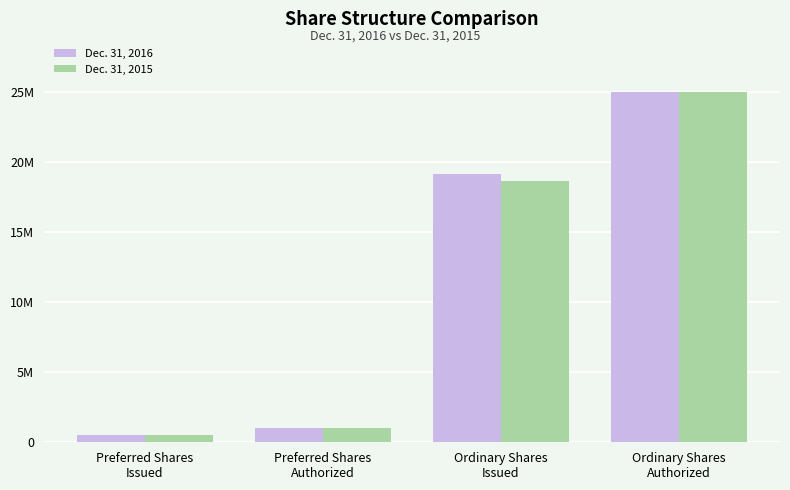

At which category is the sum across all series the highest?

Ordinary Shares
Authorized